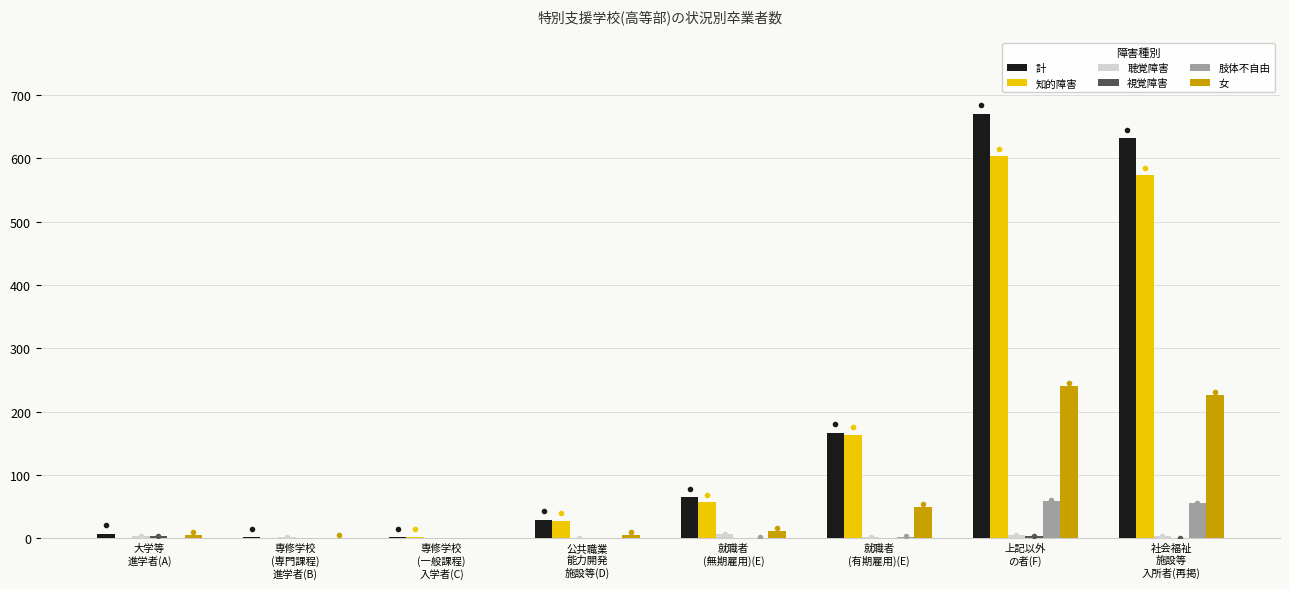

What is the maximum value shown in the chart?

670